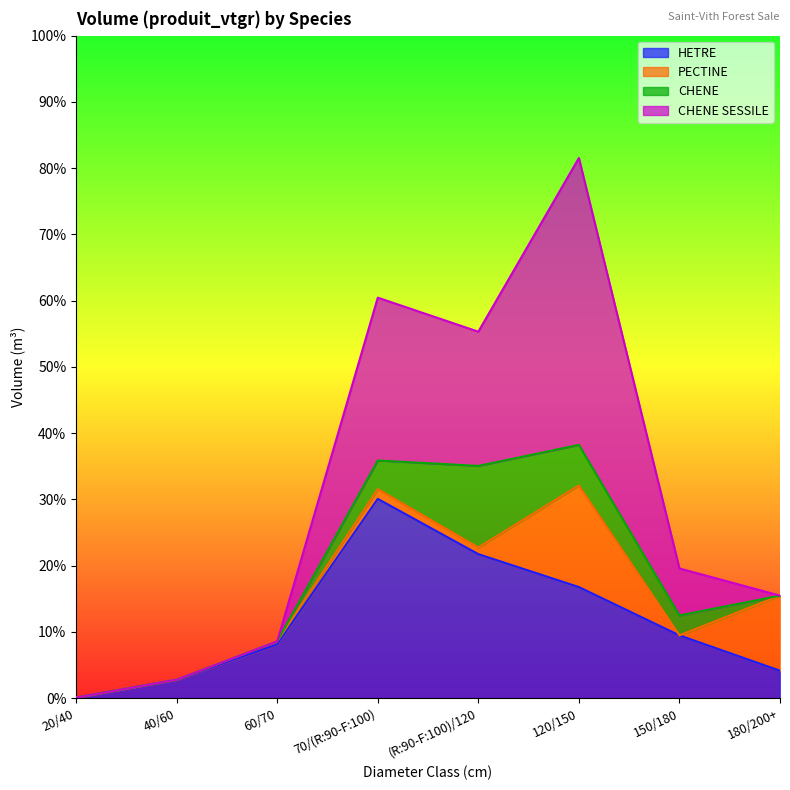

Which category has the highest value in the CHENE series?

(R:90-F:100)/120